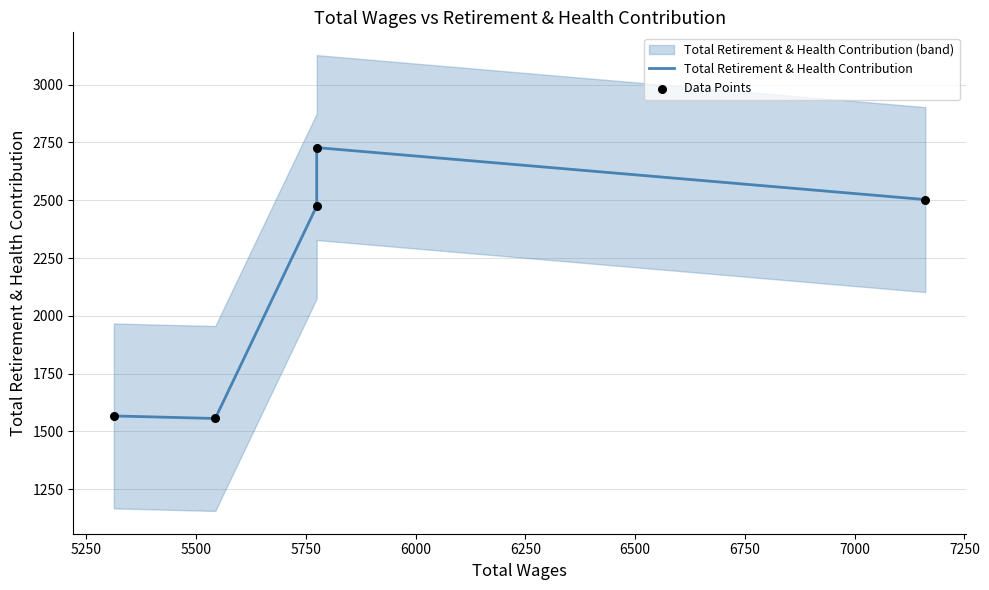

Which series reaches the minimum Y coordinate?

Total Retirement & Health Contribution